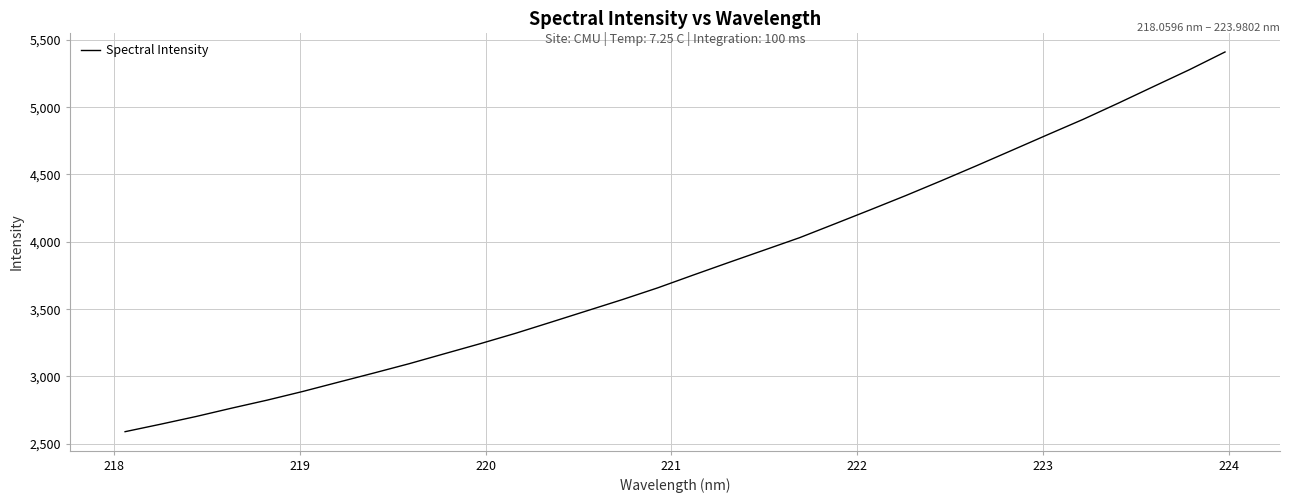

What is the maximum value shown in the chart?

5408.6